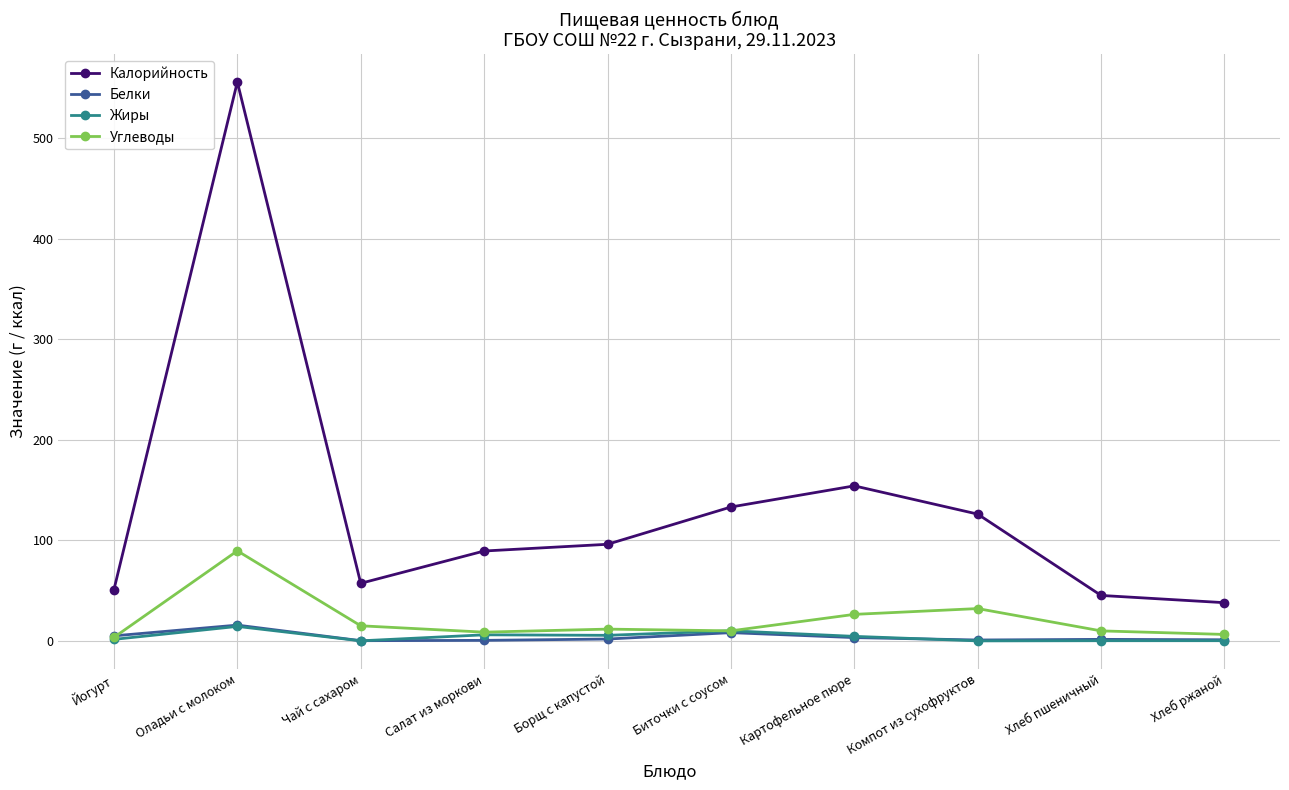

Which category has the lowest value in the Калорийность series?

Хлеб ржаной